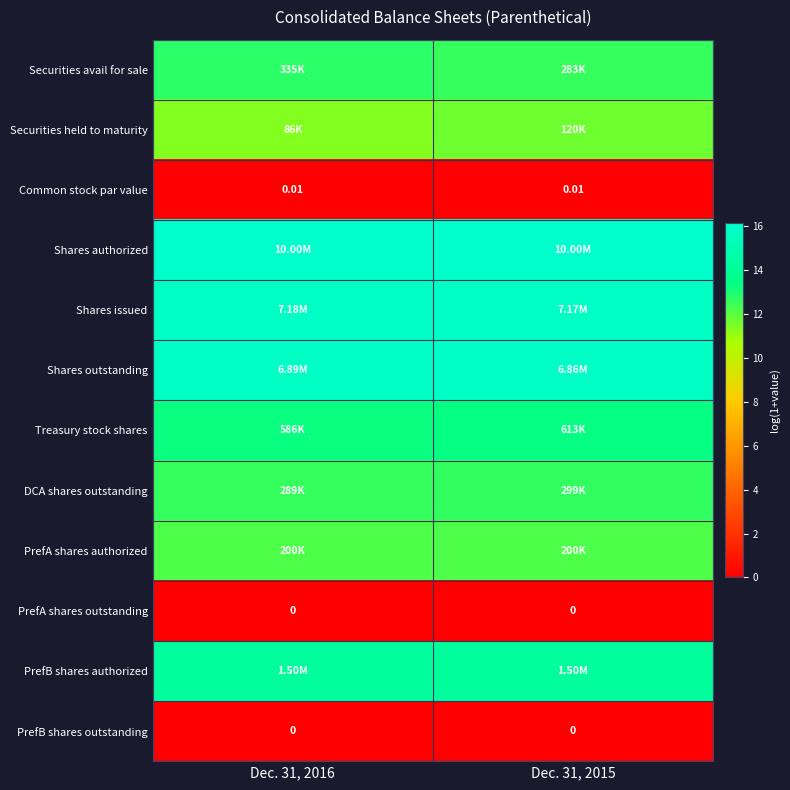

At how many categories does at least one series exceed 16?

2